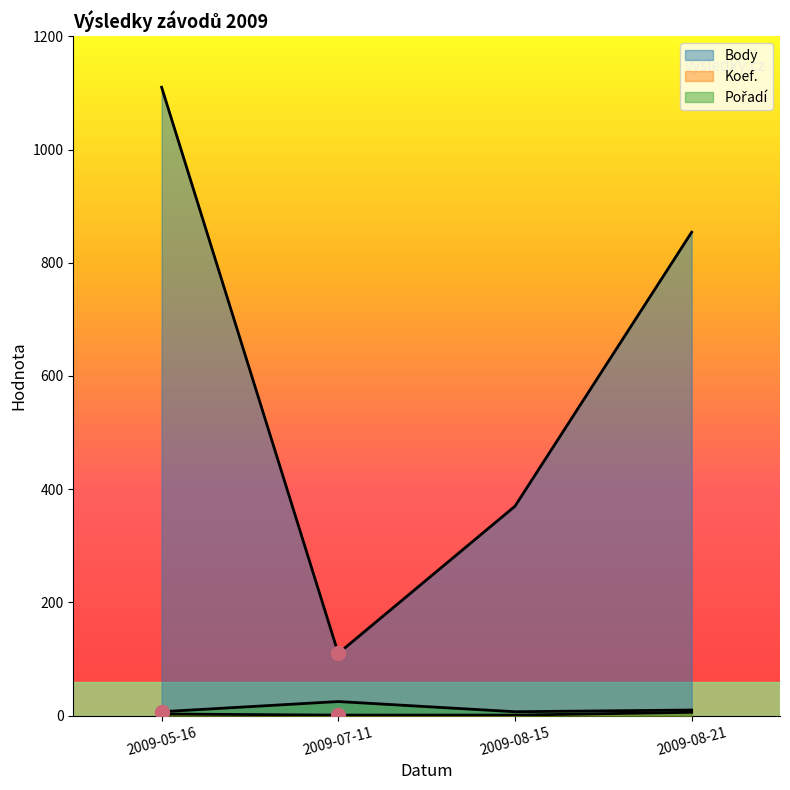

At 2009-05-16, list the series in order from largest to smallest.

Body, Pořadí, Koef.